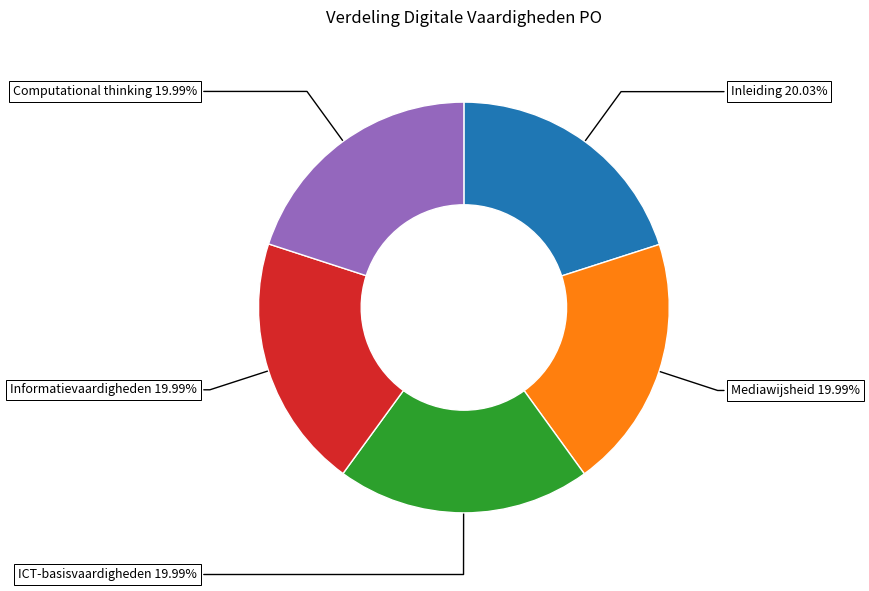

True or false: ICT-basisvaardigheden accounts for 20% of the total.

True